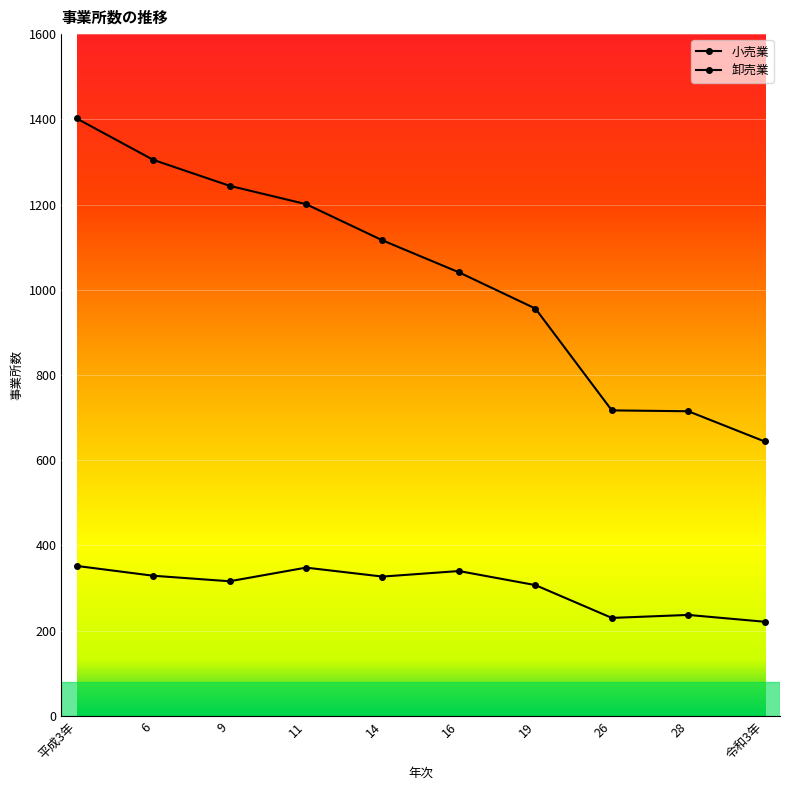

Reading left to right, transcribe all the data shown in this chart.

小売業: 1402	1305	1244	1201	1116	1041	956	717	715	644
卸売業: 352	329	316	348	327	340	307	230	237	221